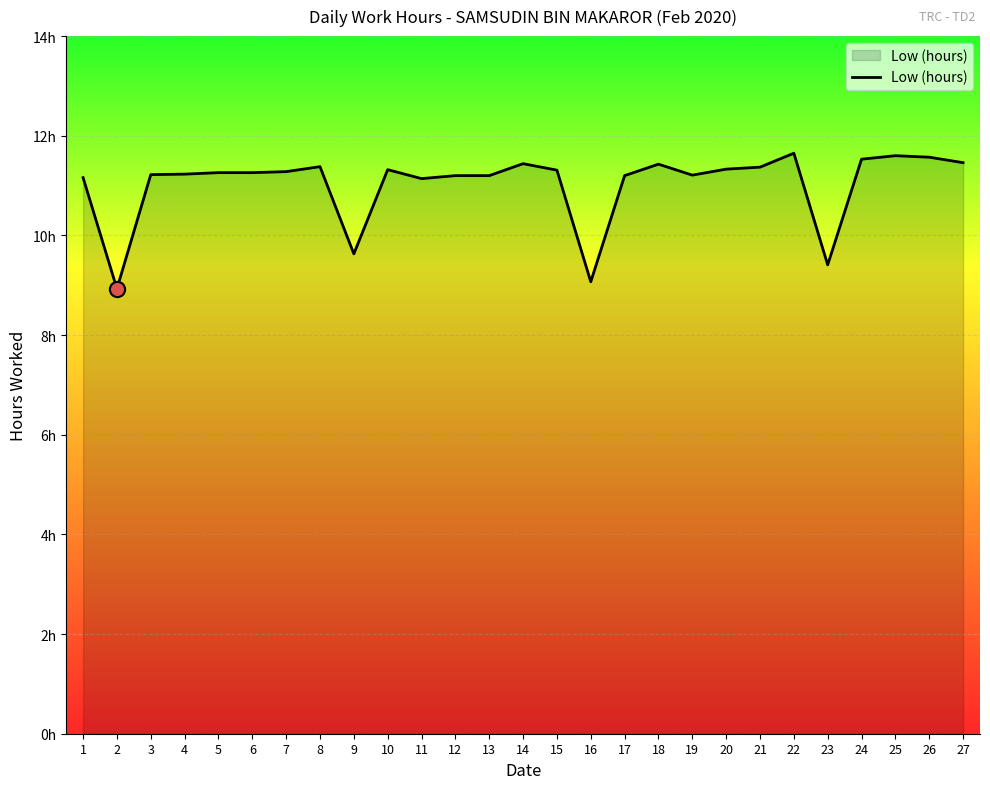

Which has a higher value, 2 or 22?

22